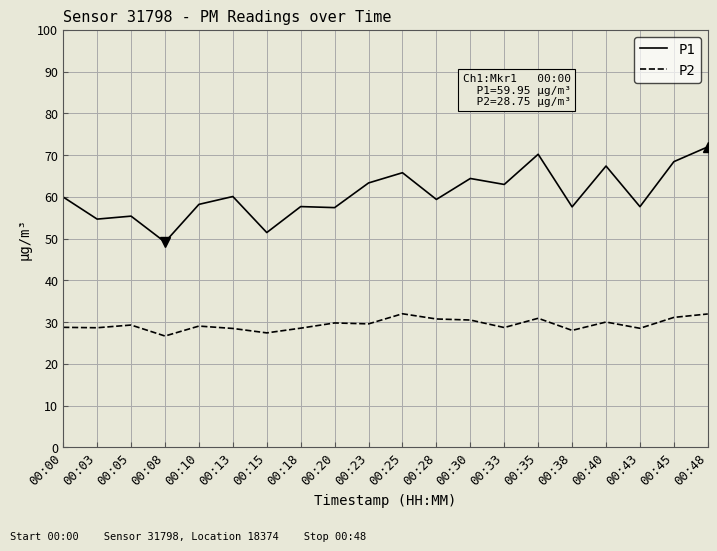

True or false: P2 has a value of 29.1 at 00:10.

True